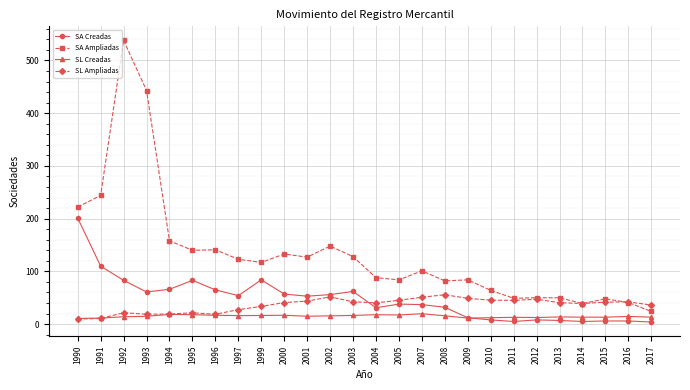

The SA Ampliadas series shows 128.0 at 2003. True or false?

True